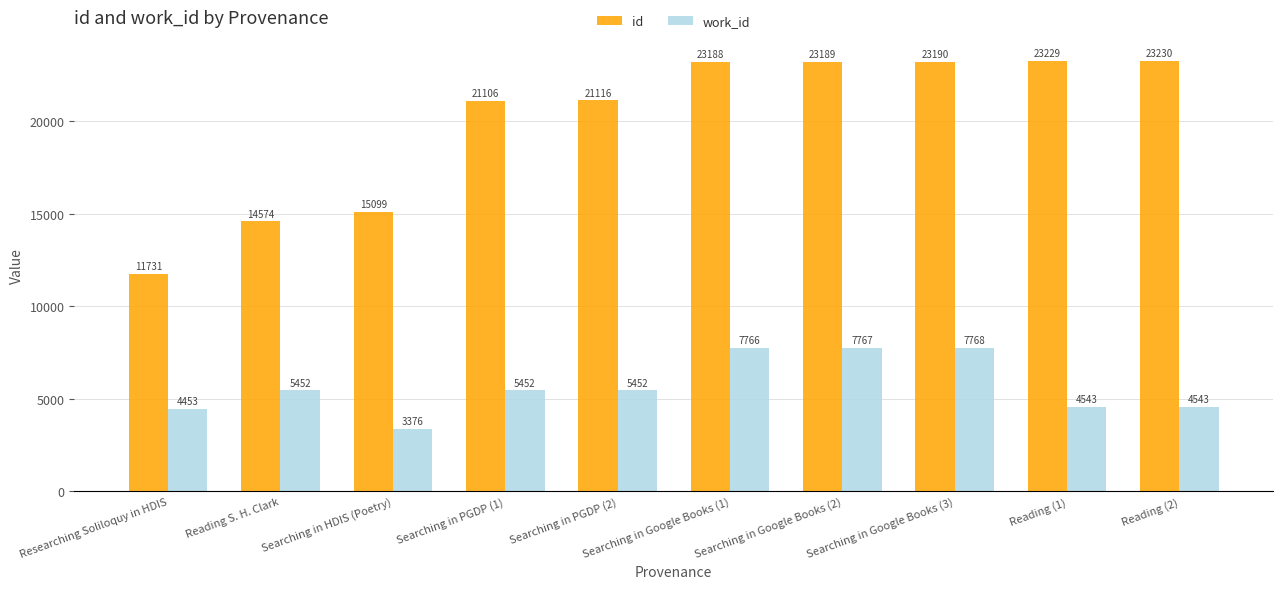

What is the spread (max minus min) of values at Researching Soliloquy in HDIS?

7278